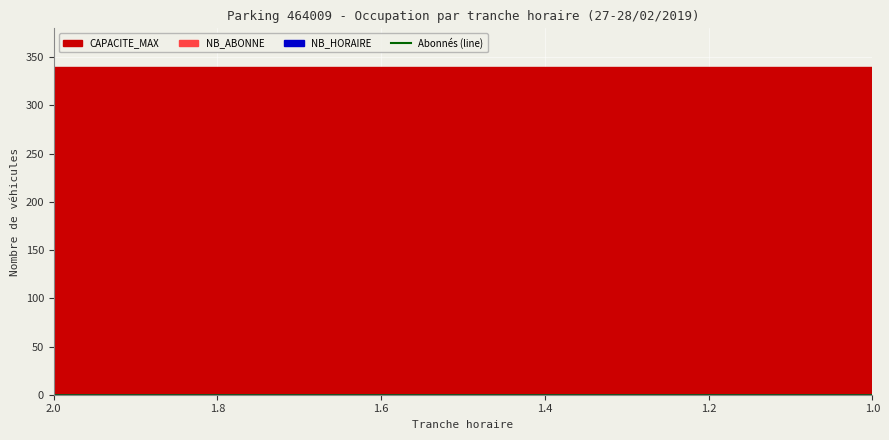

What is the label of the 4th point from the left?

1.6